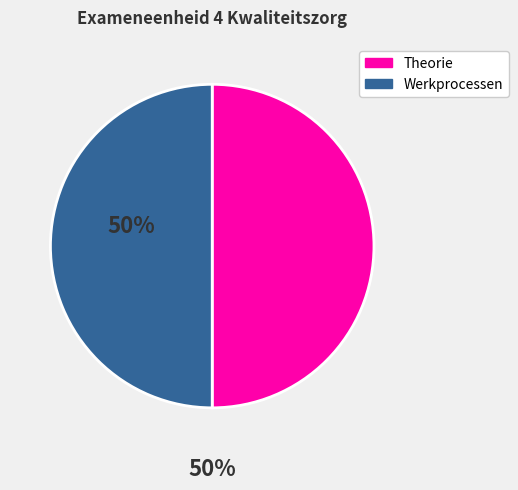

How many segments does this pie chart have?

2